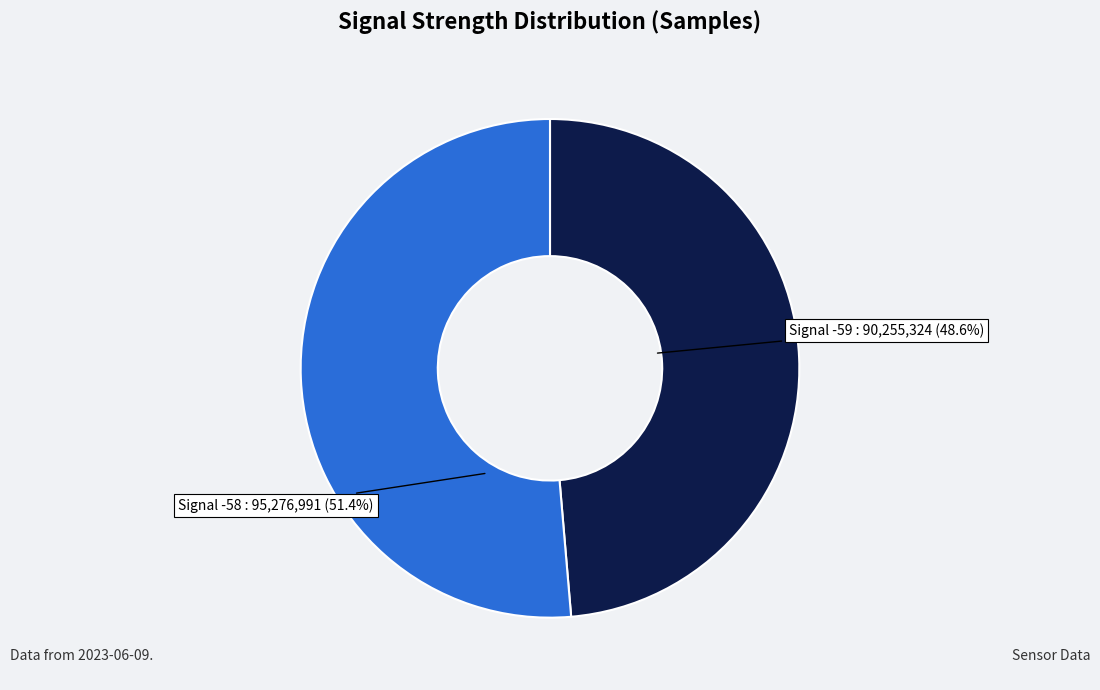

Does any single category account for the majority?

Yes